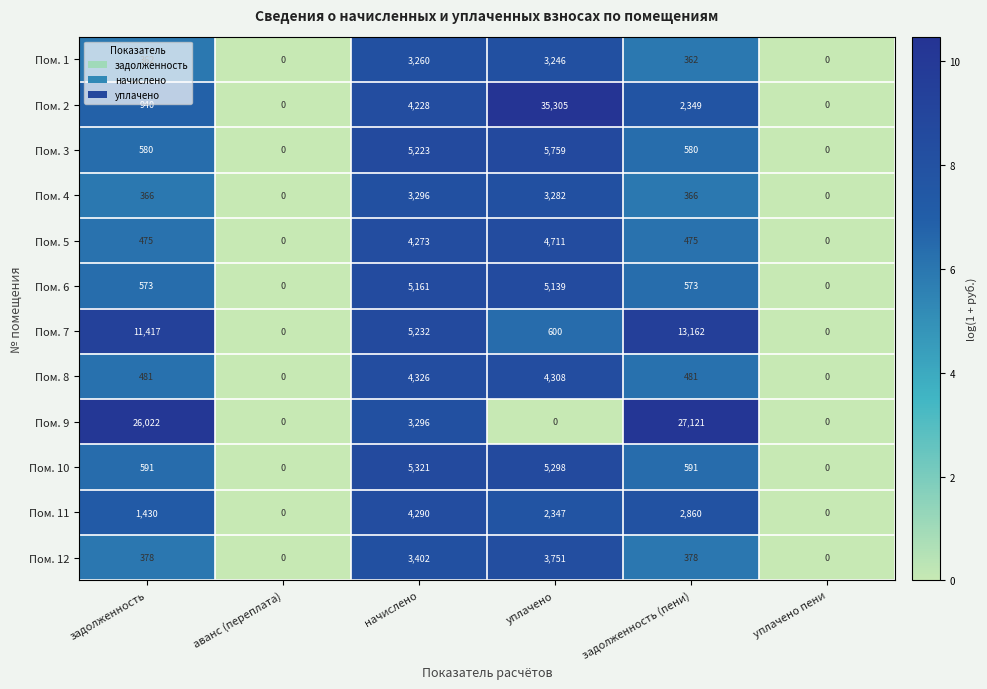

Between задолженность and уплачено, which series saw the biggest shift?

Пом. 2